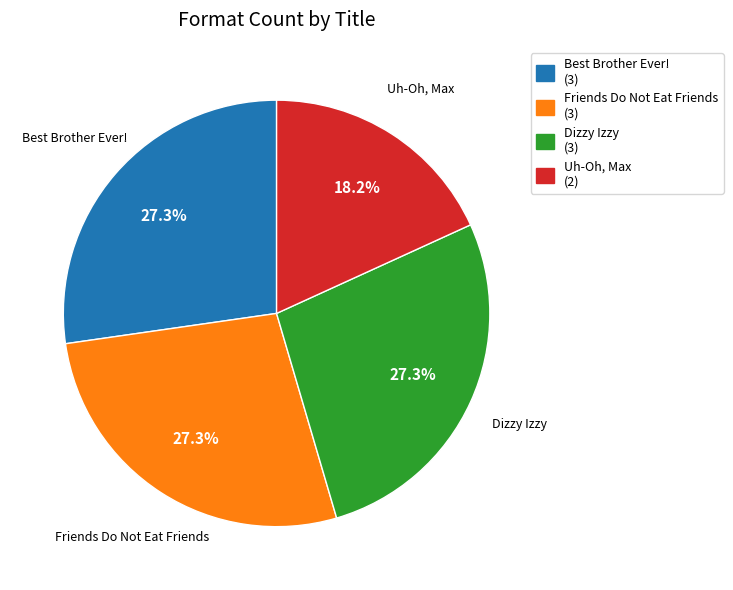

Is it true that Friends Do Not Eat Friends is 33% of the pie?

False